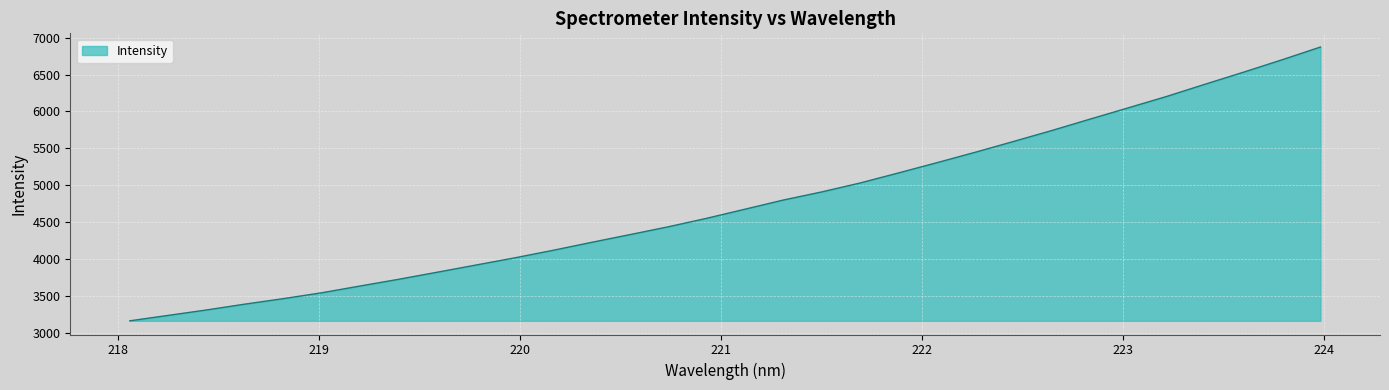

What is the greatest value displayed?

6873.0